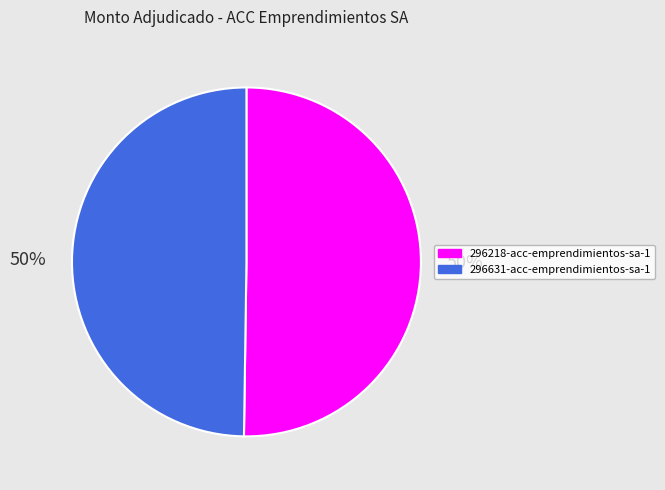

Approximately how many times larger is the value at 296631-acc-emprendimientos-sa-1 compared to 296218-acc-emprendimientos-sa-1?

1.0